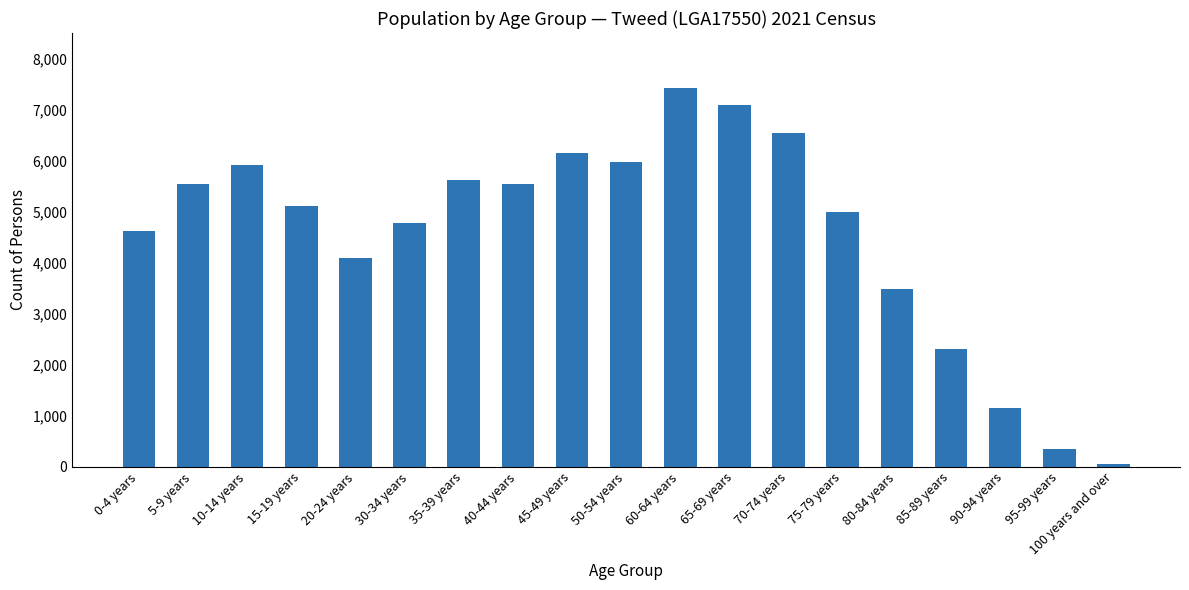

What is the label of the 11th bar from the right?

45-49 years